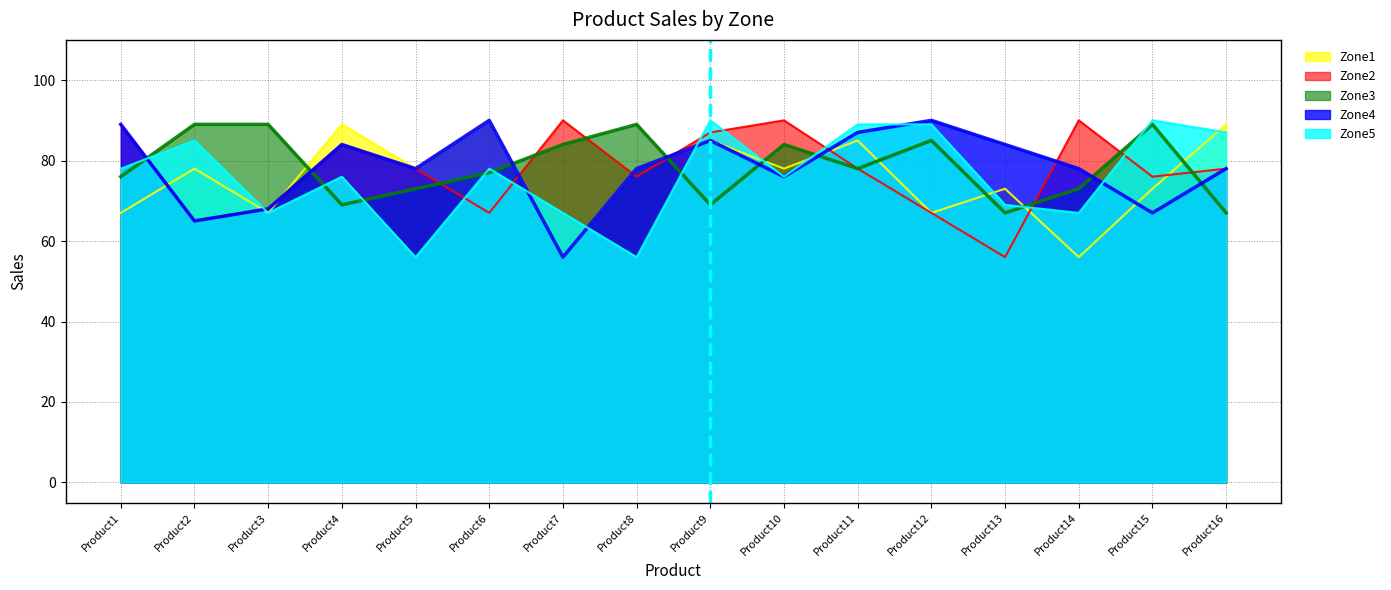

What are all the series names shown in the legend?

Zone1, Zone2, Zone3, Zone4, Zone5